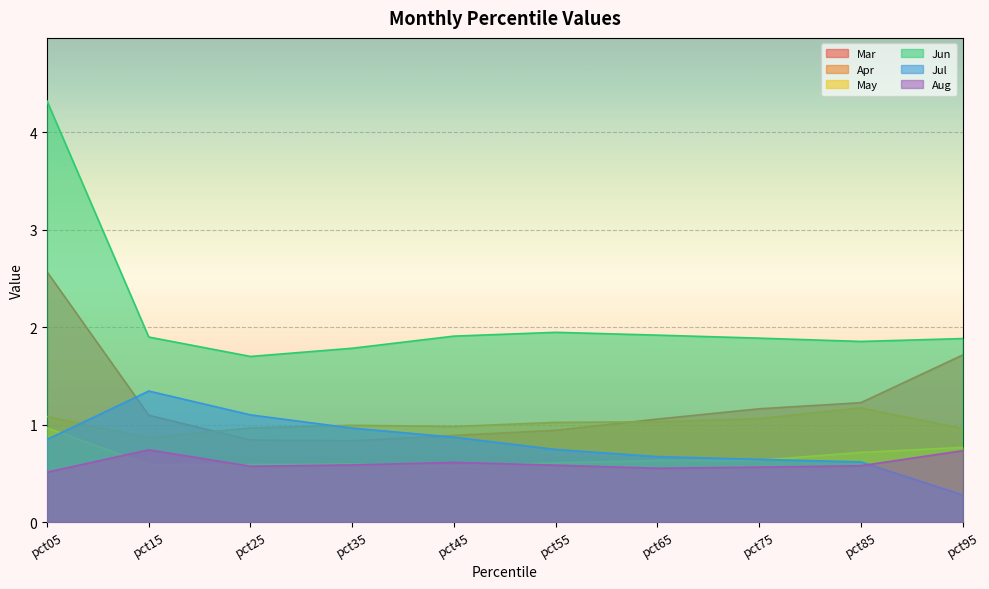

The May series shows 1.6 at pct05. True or false?

False